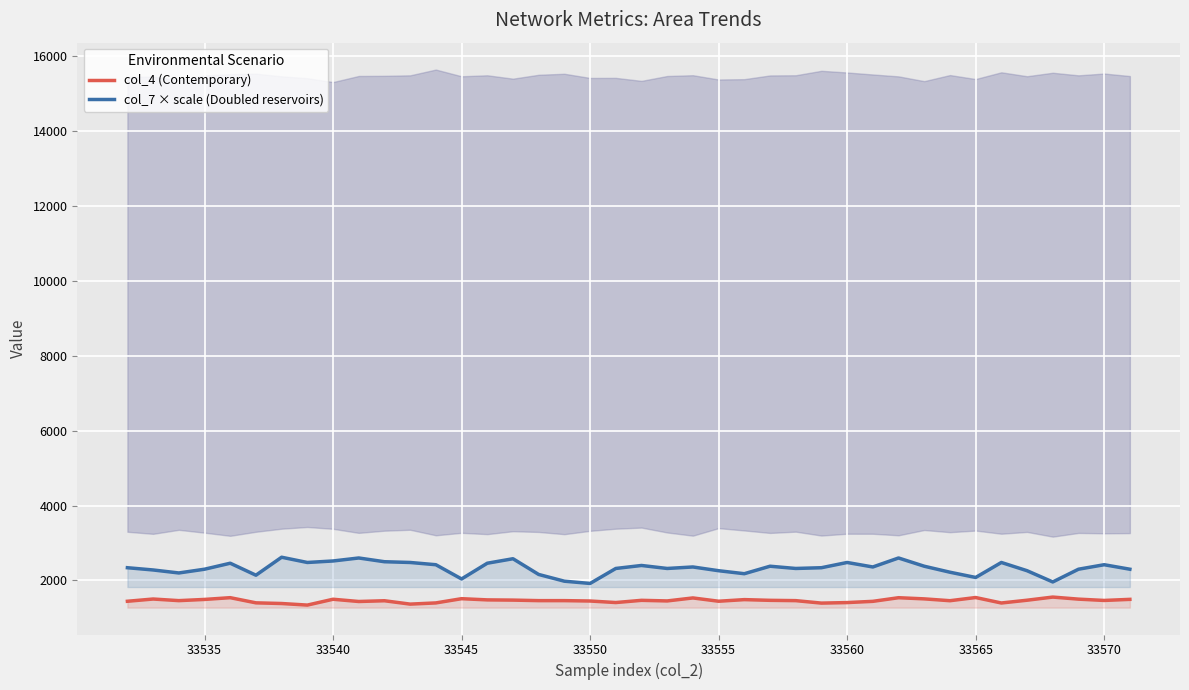

True or false: col_4 (Contemporary) and col_7 × scale (Doubled reservoirs) cross at least once.

False